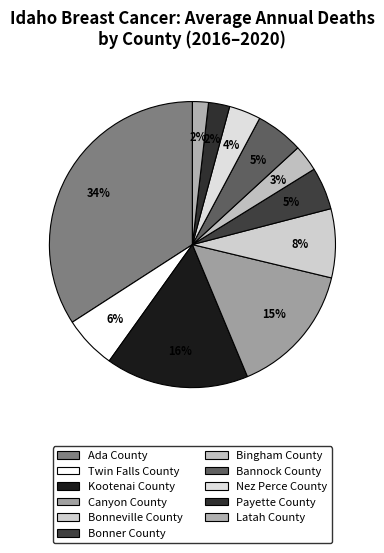

Count the number of slices in the pie.

11